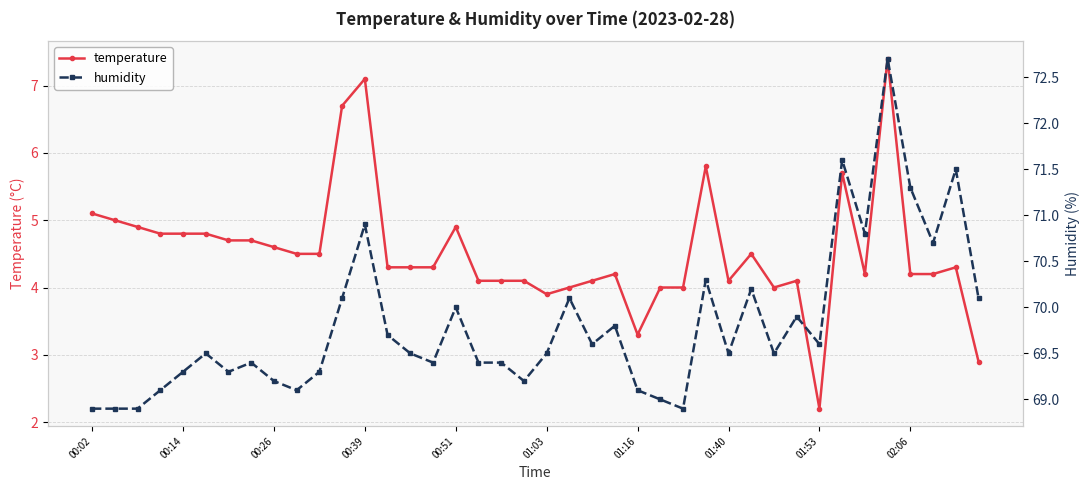

Rank the series by their average value, from highest to lowest.

humidity, temperature